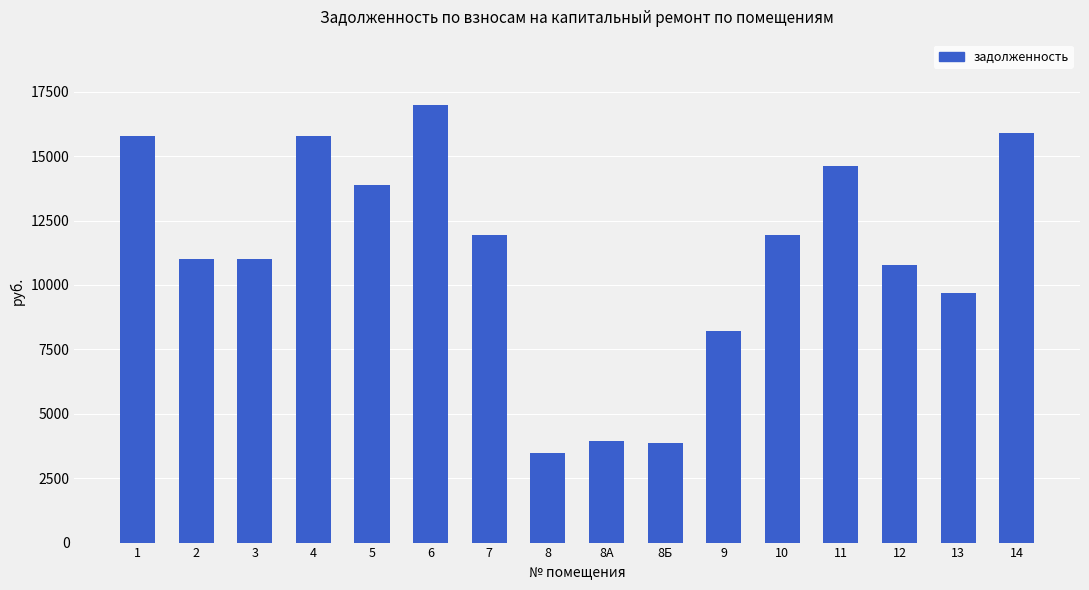

Where is the data nearest to the value 10233?

12